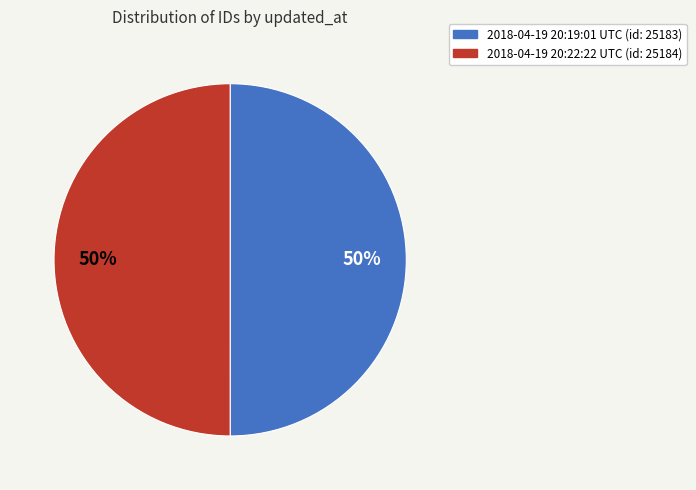

To the nearest percent, what percentage of the pie is 2018-04-19 20:19:01 UTC?

50%